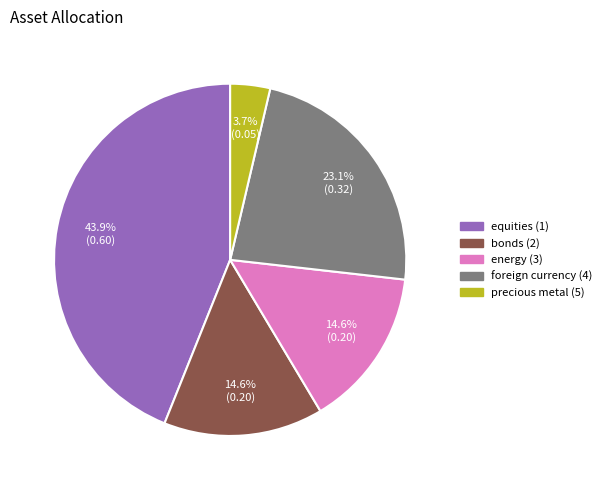

Does equities (1) represent more than half of the total?

No